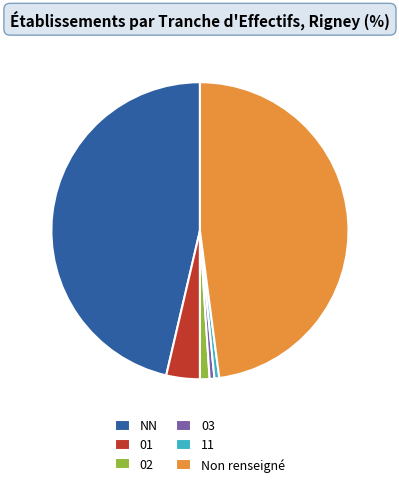

Which category has the biggest portion of the pie?

Non renseigné